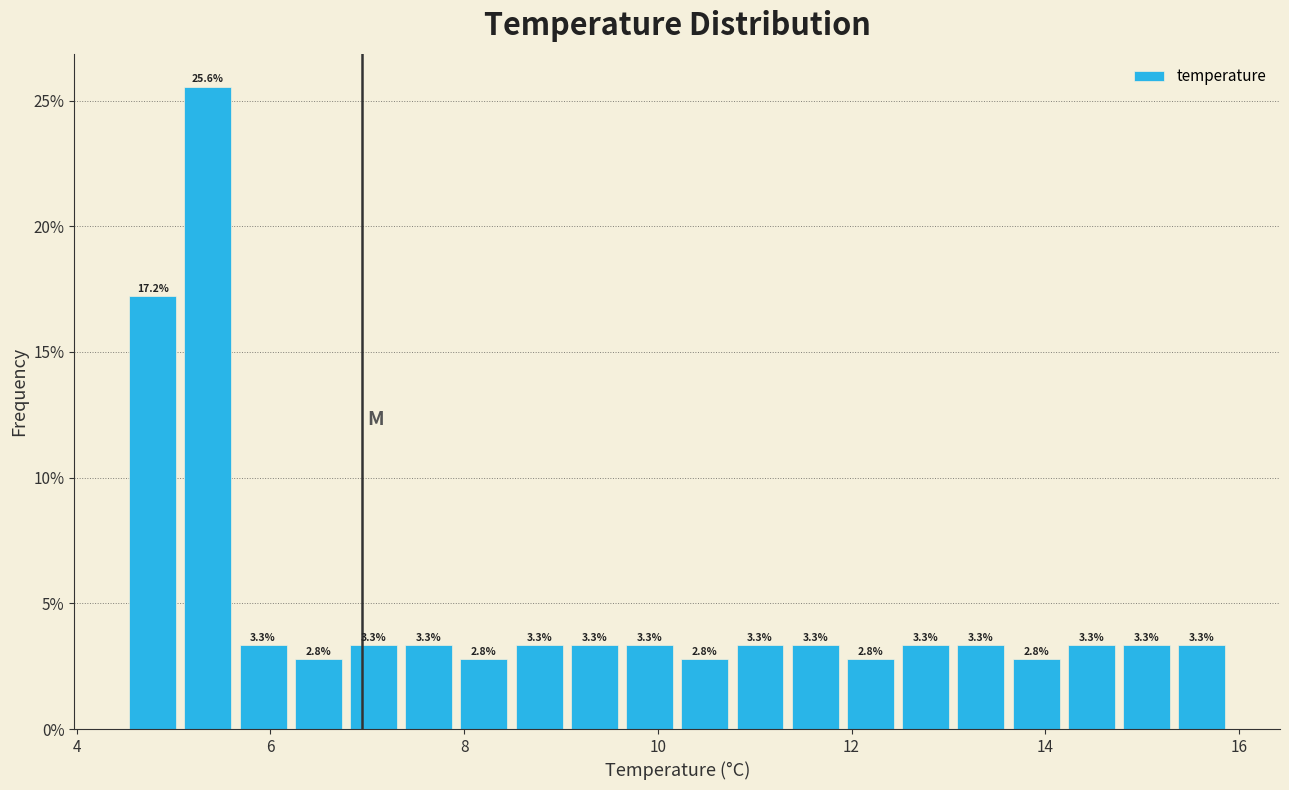

Around what value on the x-axis is the tallest bar? Give the approximate position of its centre, as read against the axis.

5.4